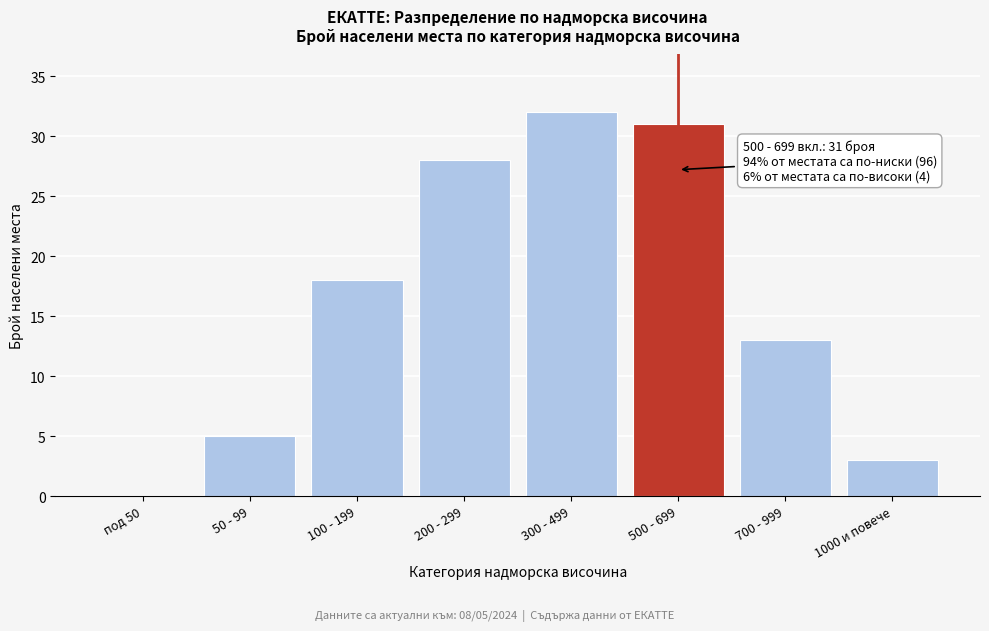

Reading left to right, transcribe all the data shown in this chart.

под 50=0	50 - 99=5	100 - 199=18	200 - 299=28	300 - 499=32	500 - 699=31	700 - 999=13	1000 и повече=3